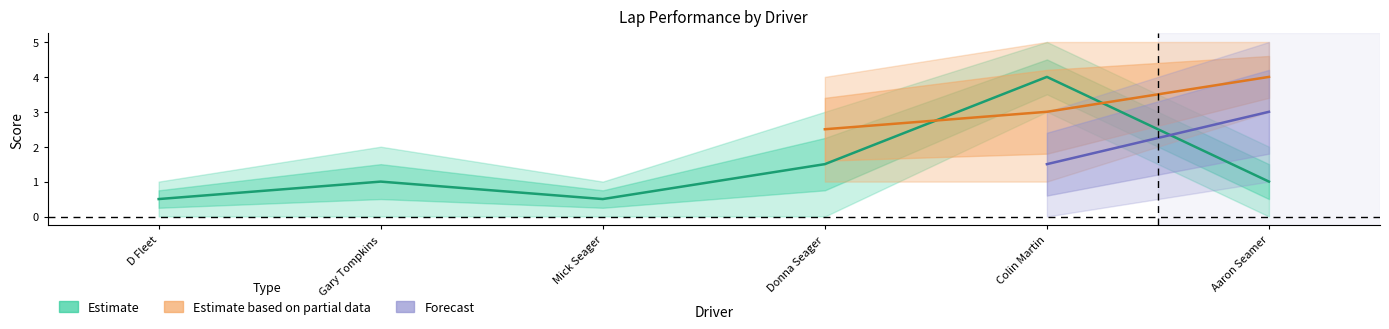

At which label does Lap2_stops4_5 first exceed 3?

Colin Martin